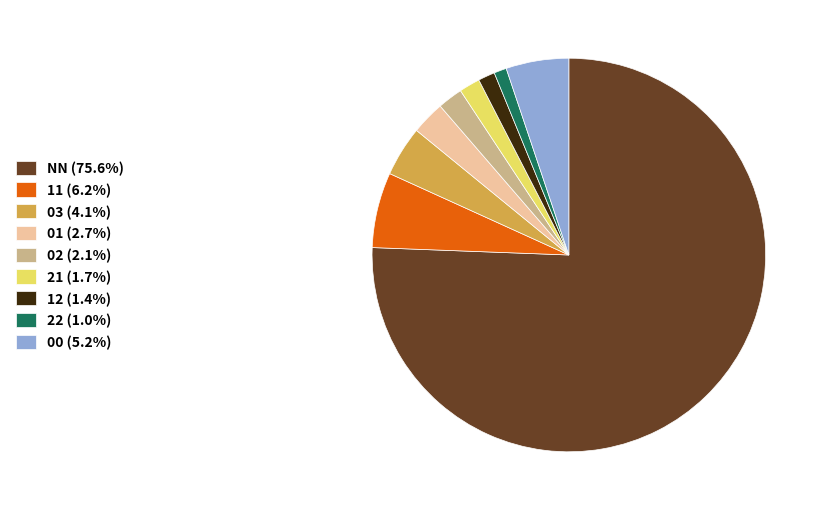

Is NN (75.6%) the majority of the pie?

Yes